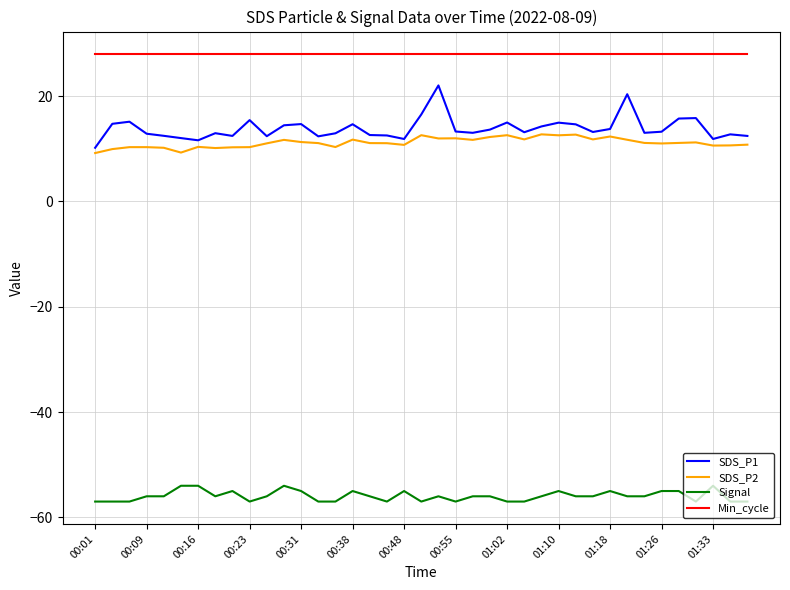

What is the average value of the SDS_P1 series?

13.9